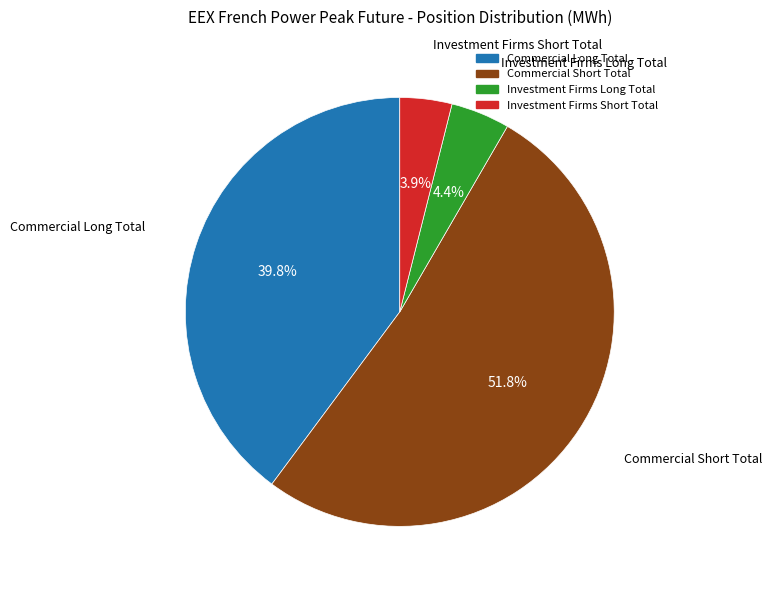

To the nearest percent, what is the combined percentage of Investment Firms Short Total and Investment Firms Long Total?

8%